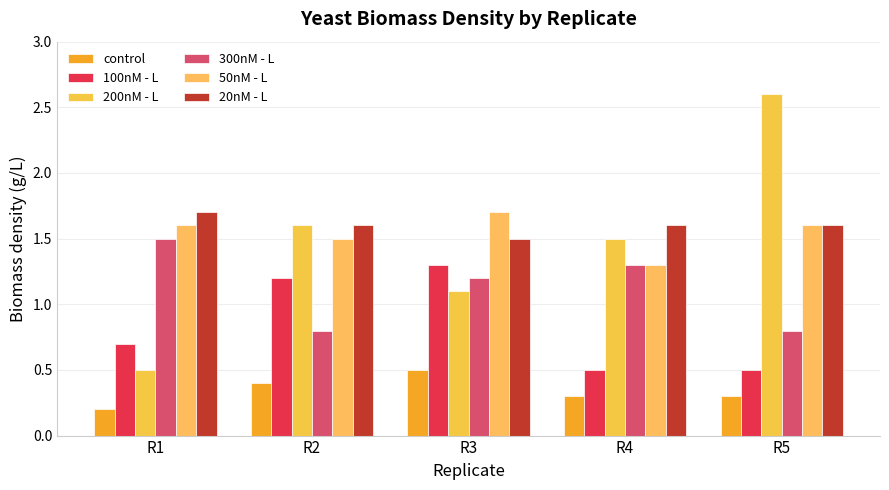

Where does the 300nM - L series first go above 1?

R1